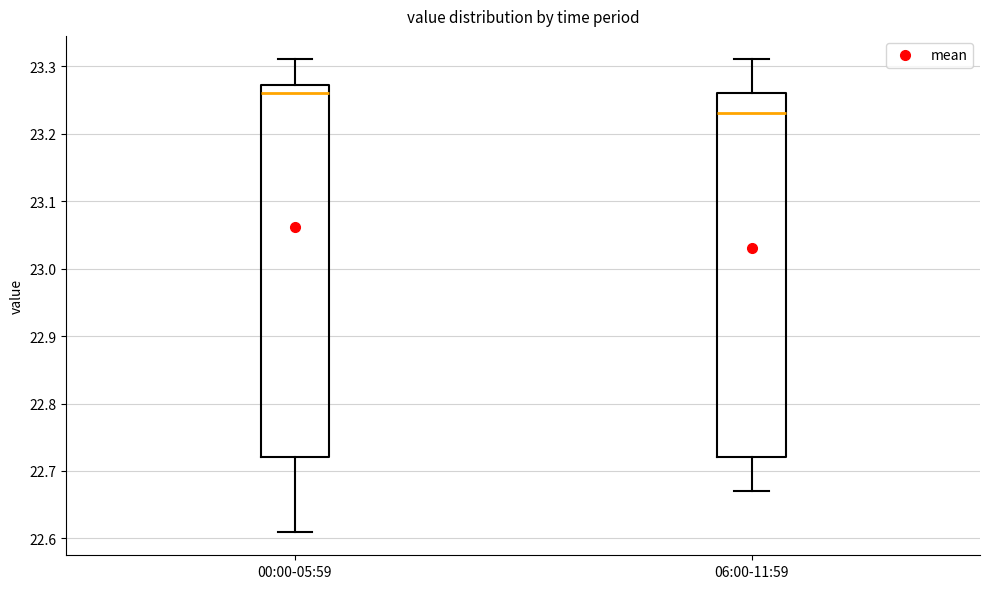

Comparing the boxes themselves (not the whiskers), which one is the tallest?

00:00-05:59